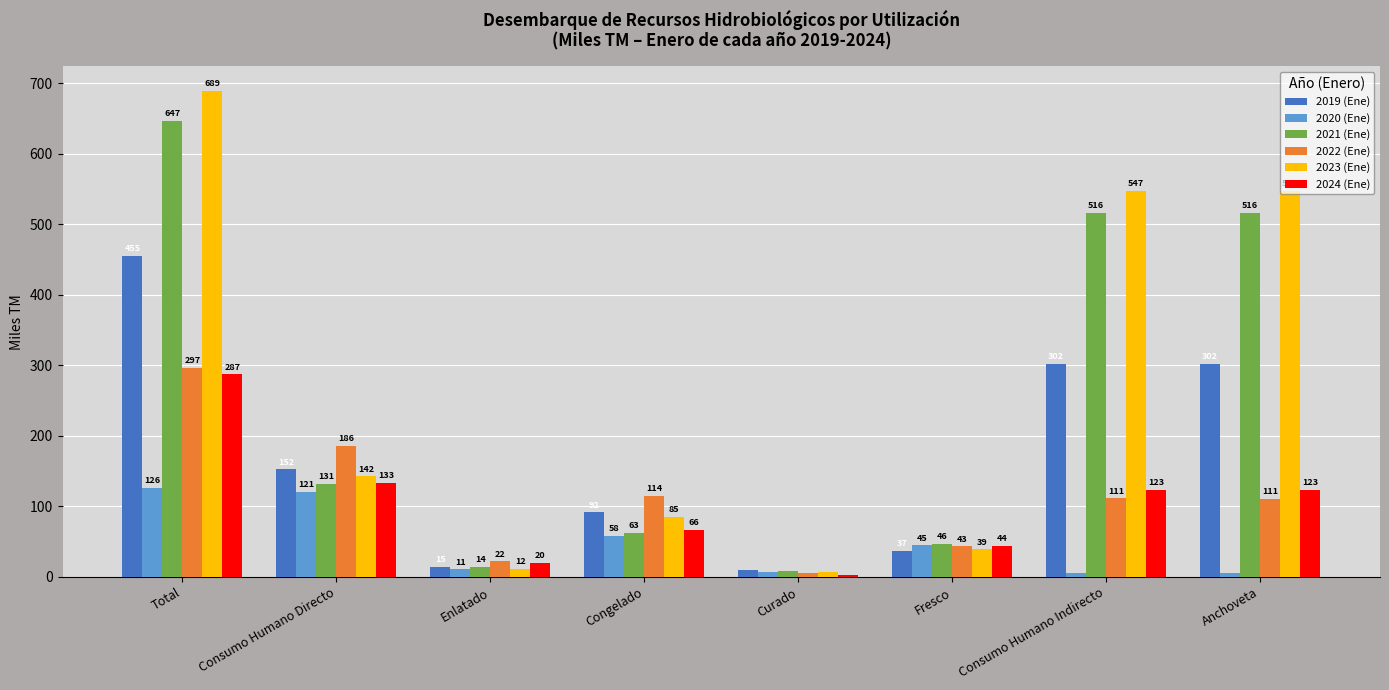

How many bars are there in total?

48